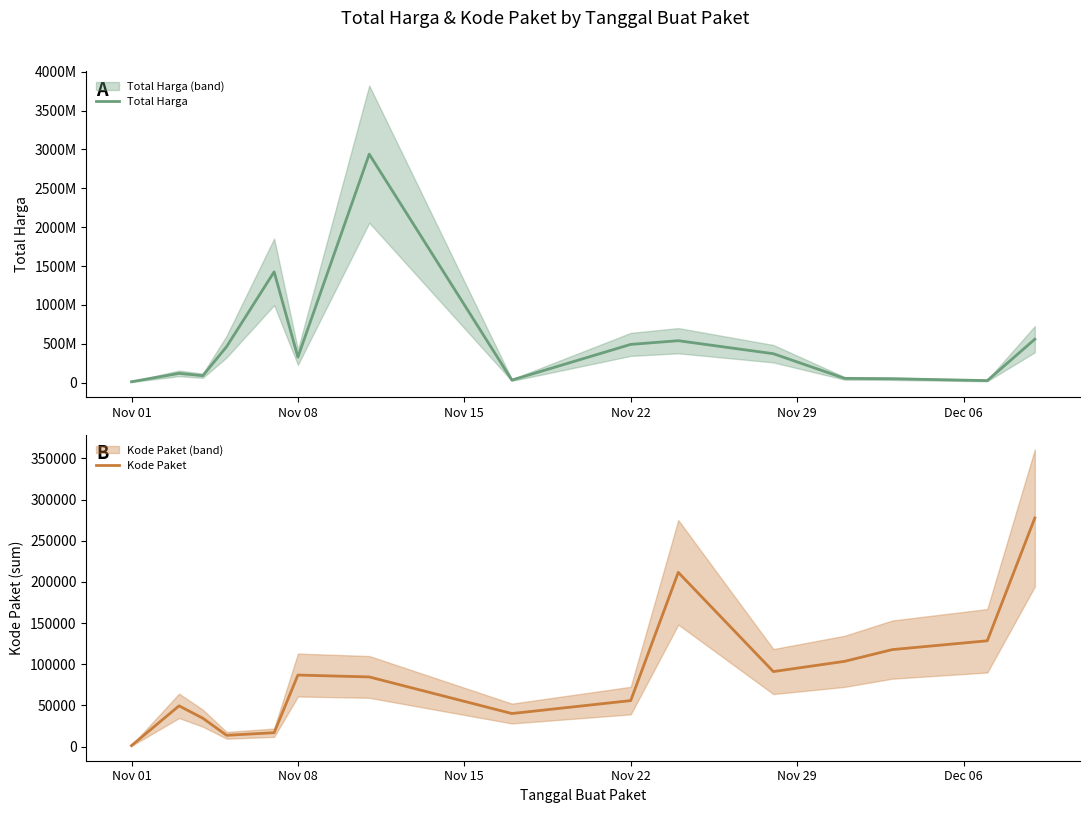

How many interior local valleys does the Total Harga series have?

4